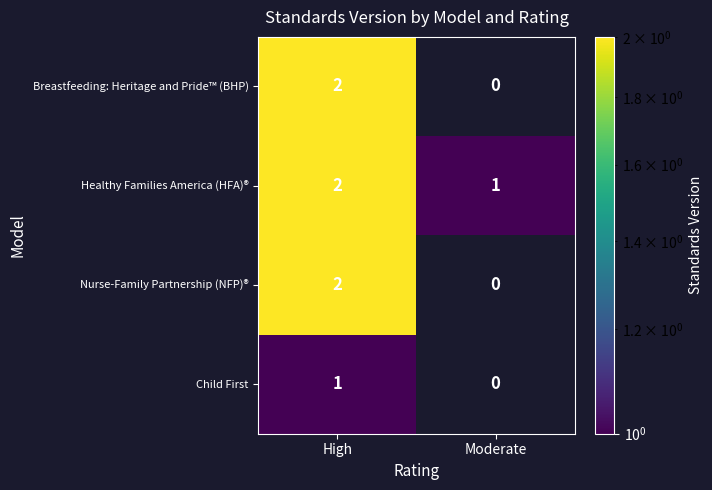

At which label is Healthy Families America (HFA)® closest to 1?

Moderate